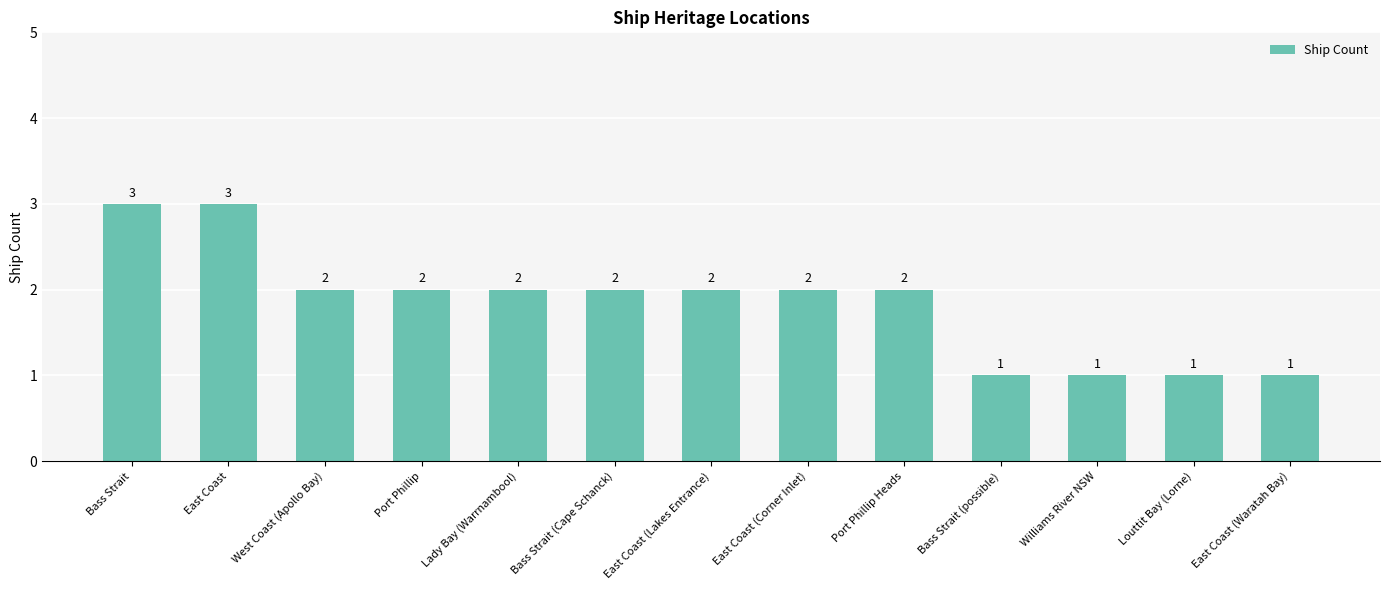

What is the label of the 13th bar from the left?

East Coast (Waratah Bay)